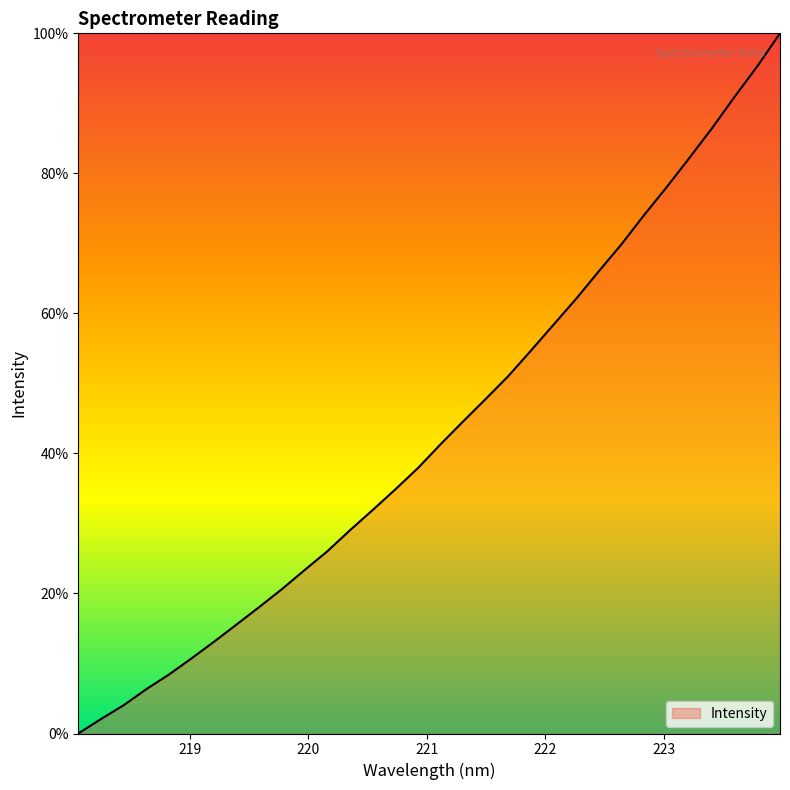

What is the difference between the second highest and second lowest values?

93.2